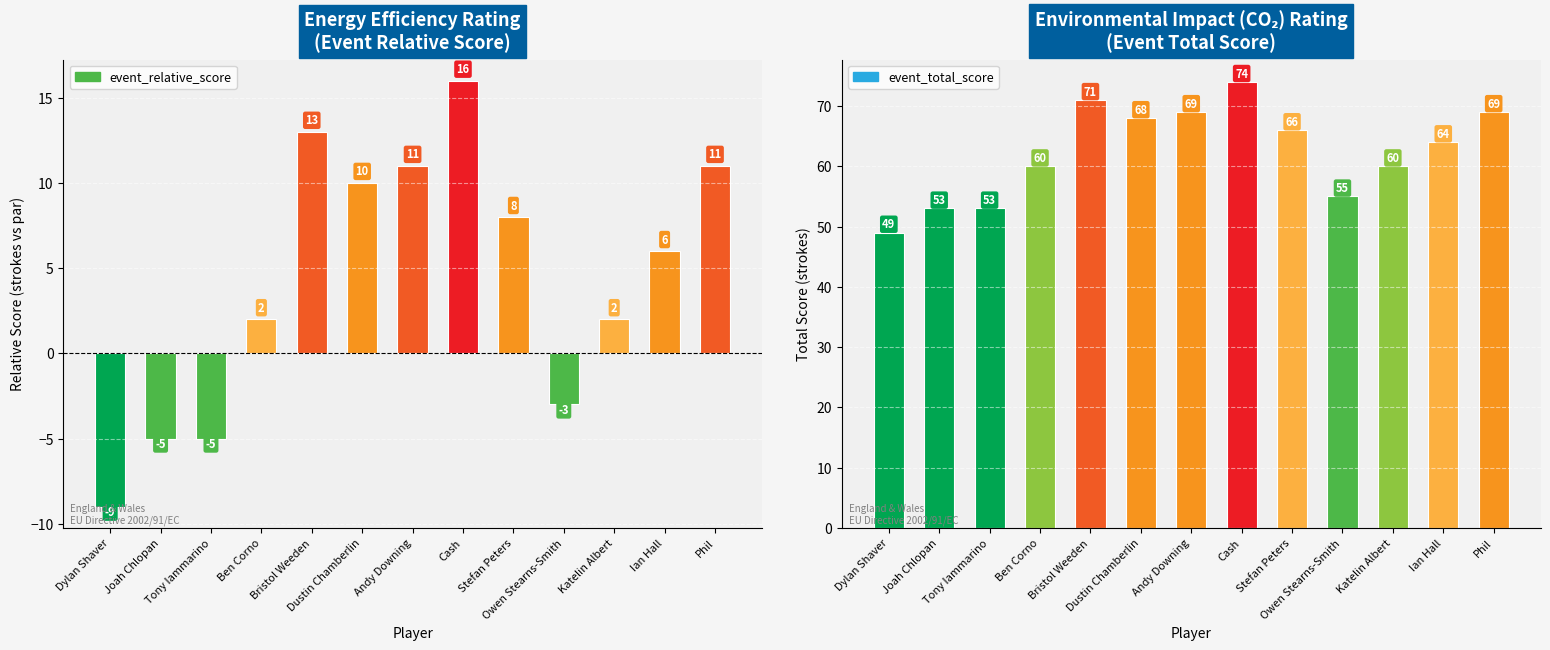

What is the sum of the event_total_score values at Cash and Dylan Shaver?

123